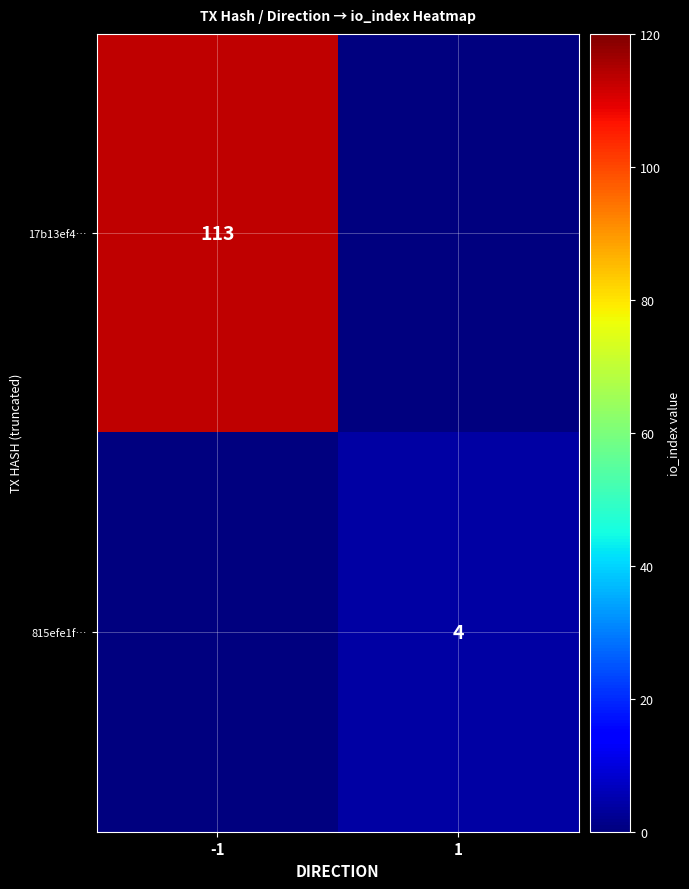

The value of 815efe1f… at 1 is 4. True or false?

True